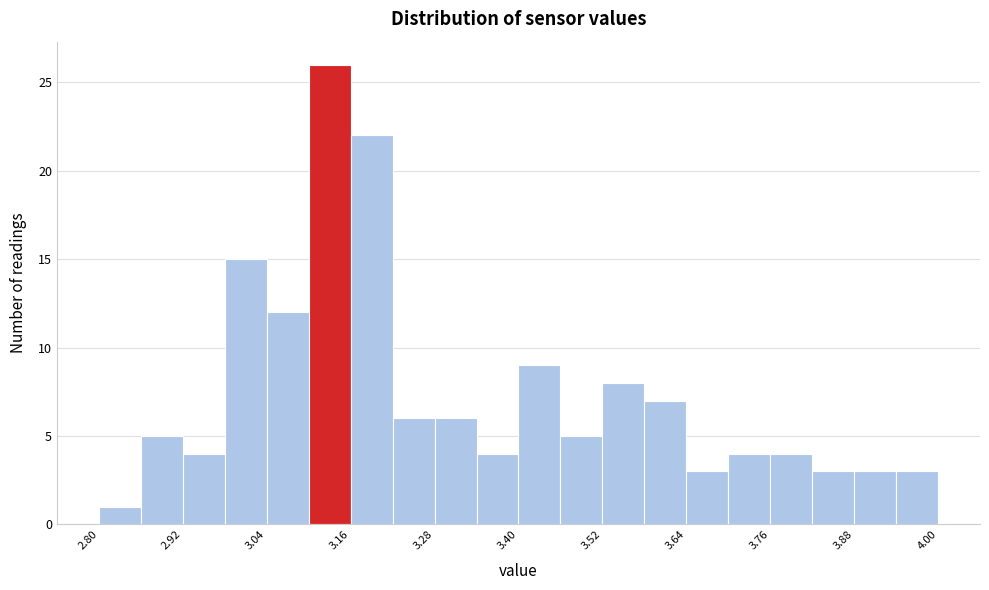

Read against the x-axis, roughly where is the centre of the tallest bar?

3.14